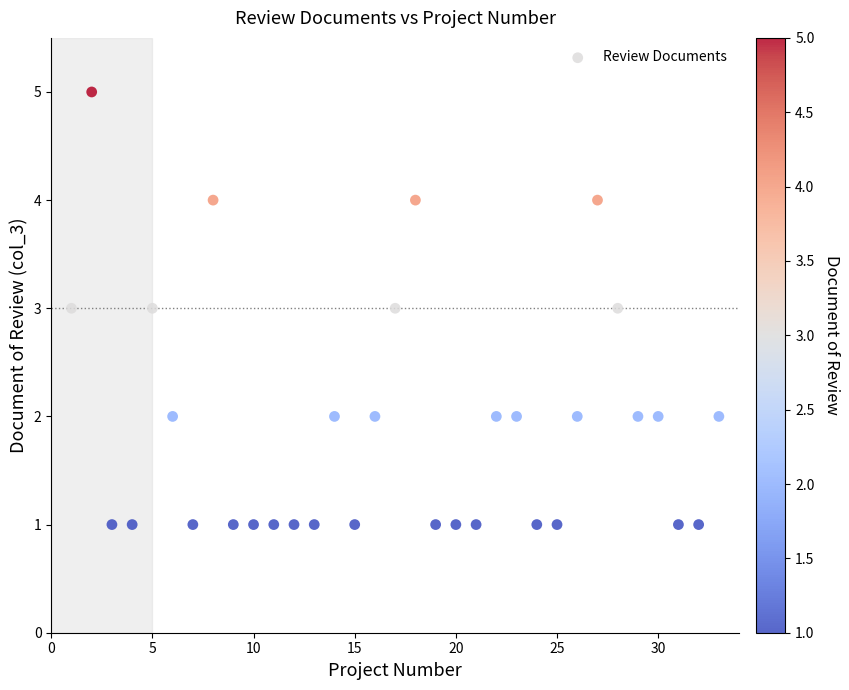

What is the range of X values (max minus min)?

32